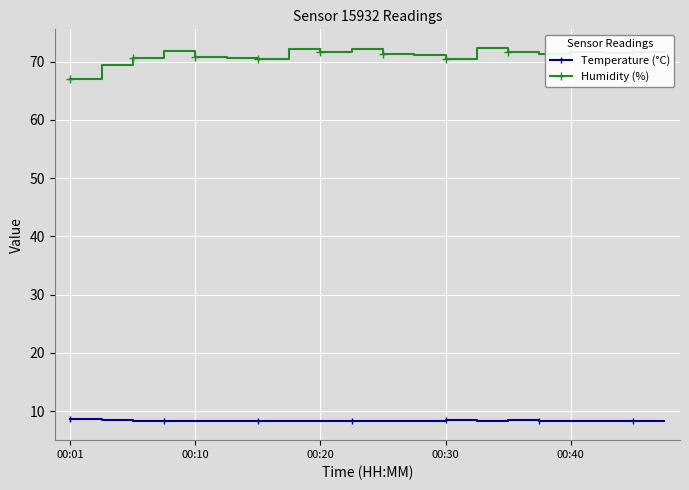

True or false: Temperature (°C) and Humidity (%) intersect in this chart.

False